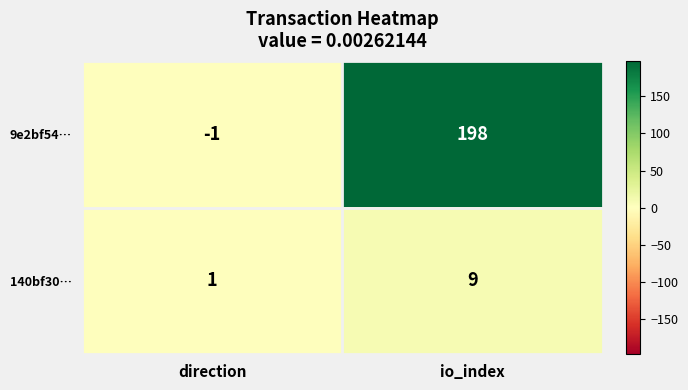

Count the number of data series in this chart.

2